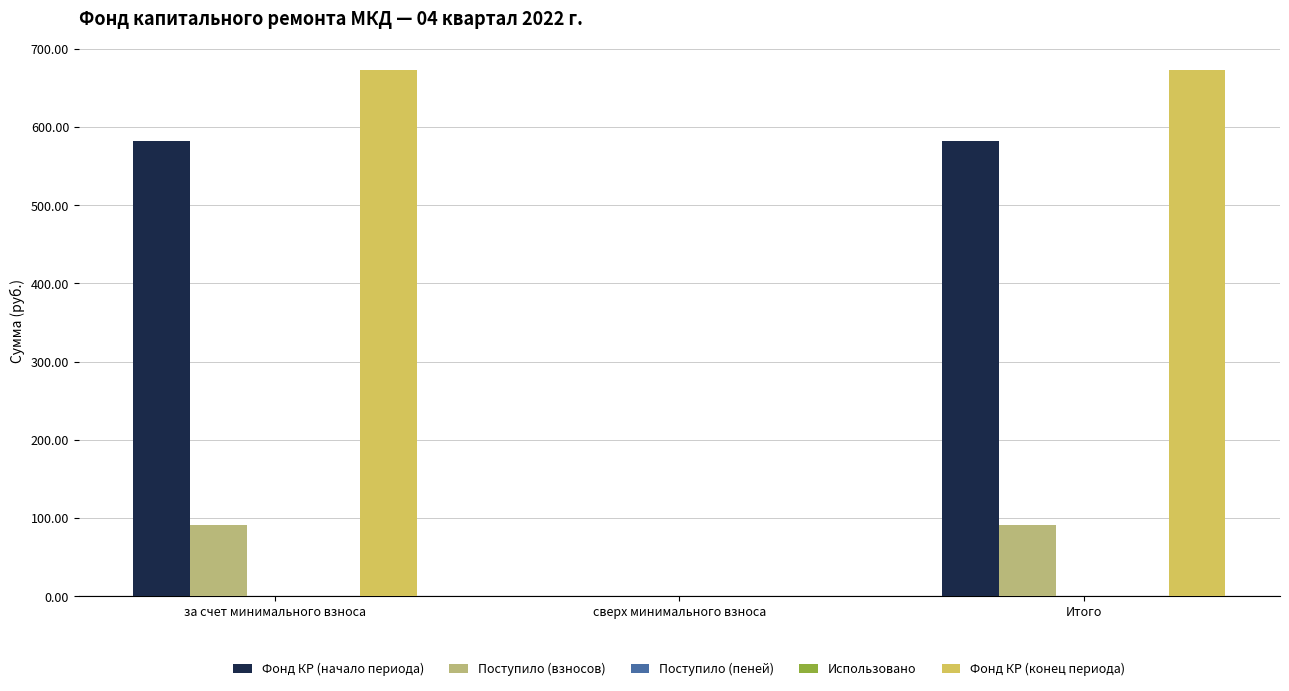

At which label does Поступило (пеней) reach its minimum?

за счет минимального взноса